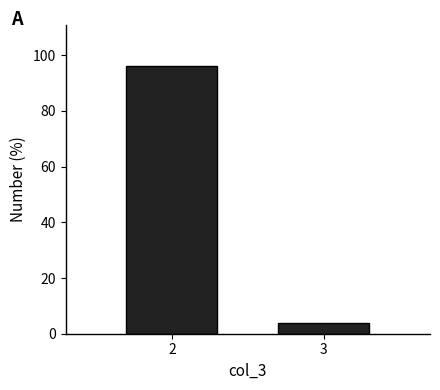

What is the change in value from 2 to 3?

-92.5